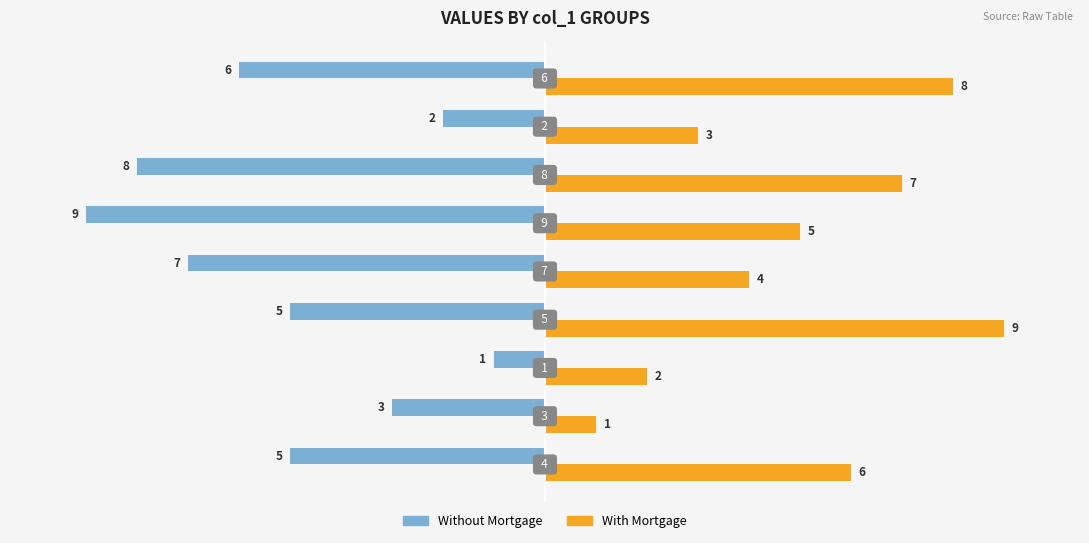

What is the minimum value shown in the chart?

-9